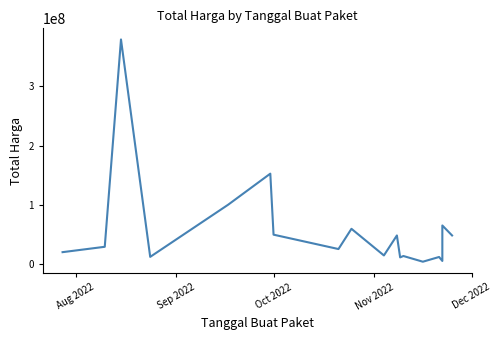

True or false: the data shows 31341672 at 8.

False